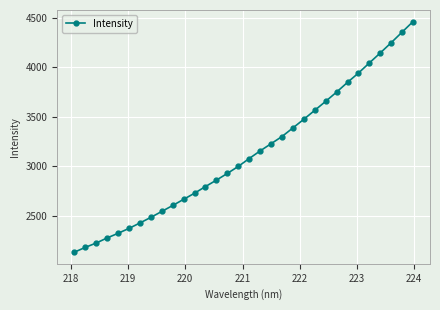

What is the difference between the second highest and minimum values?

2218.2